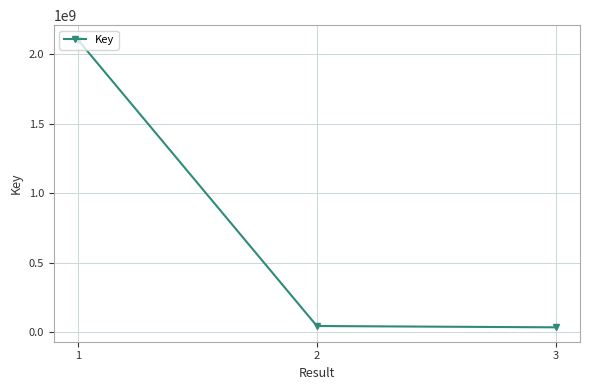

True or false: the data shows 35366942 at 3.

True